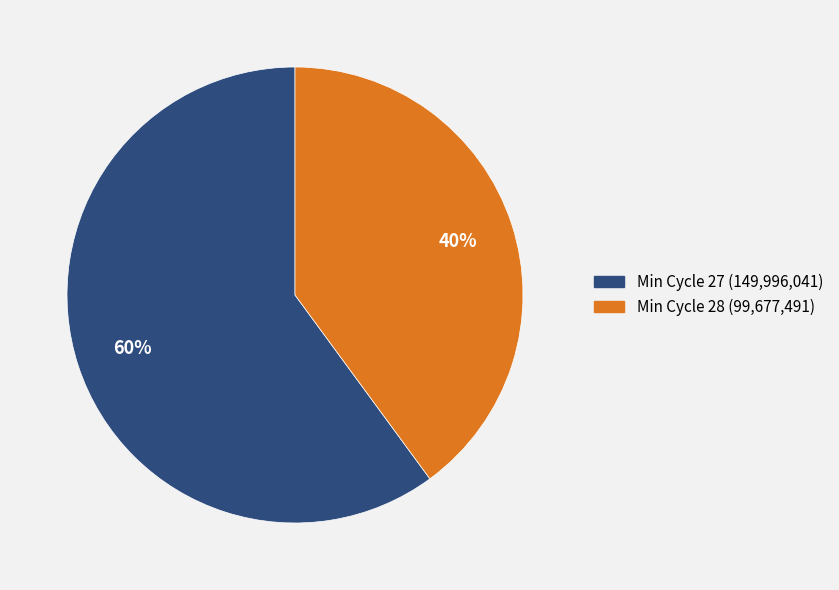

To the nearest percent, what is the average slice percentage?

50%